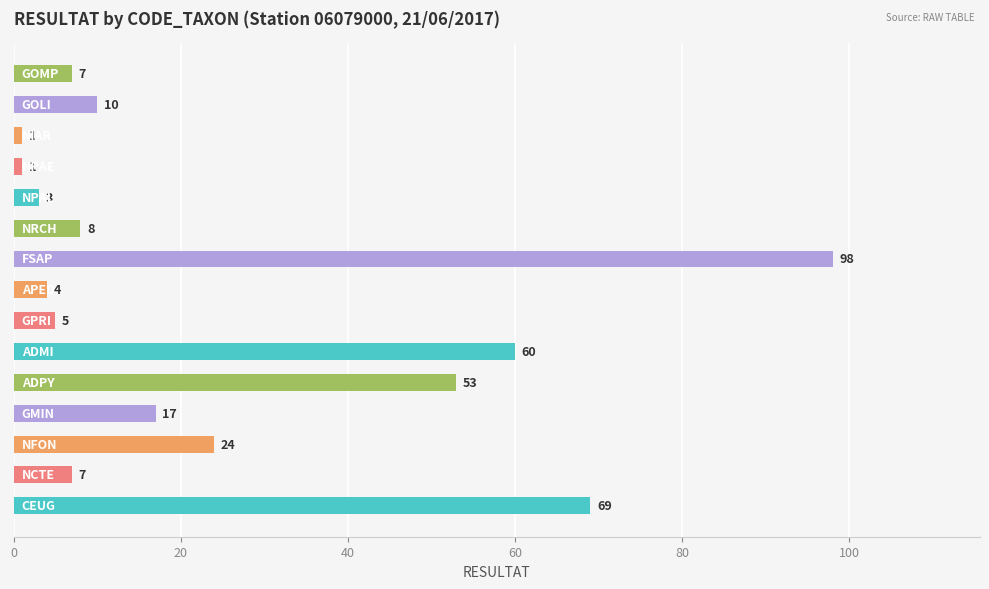

What is the greatest value displayed?

98